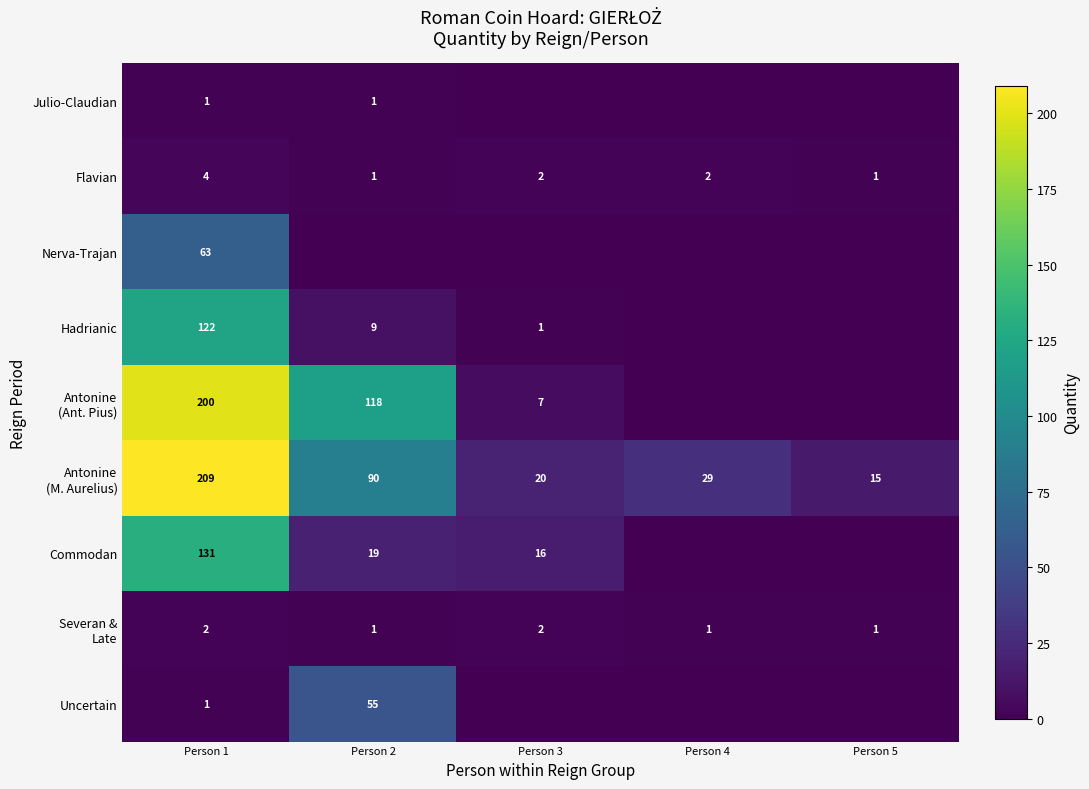

Which has a higher value, Person 1 or Person 2?

Person 1